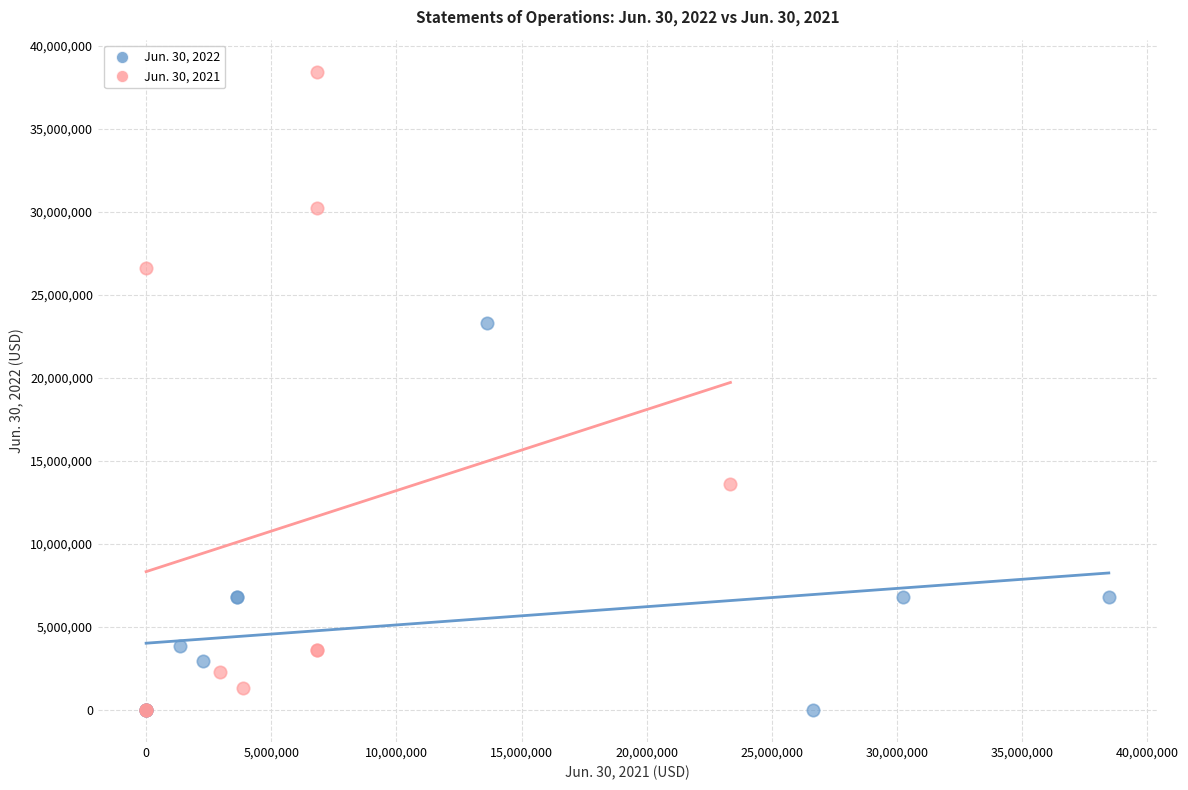

Which series has the widest spread of Y values?

Jun. 30, 2021